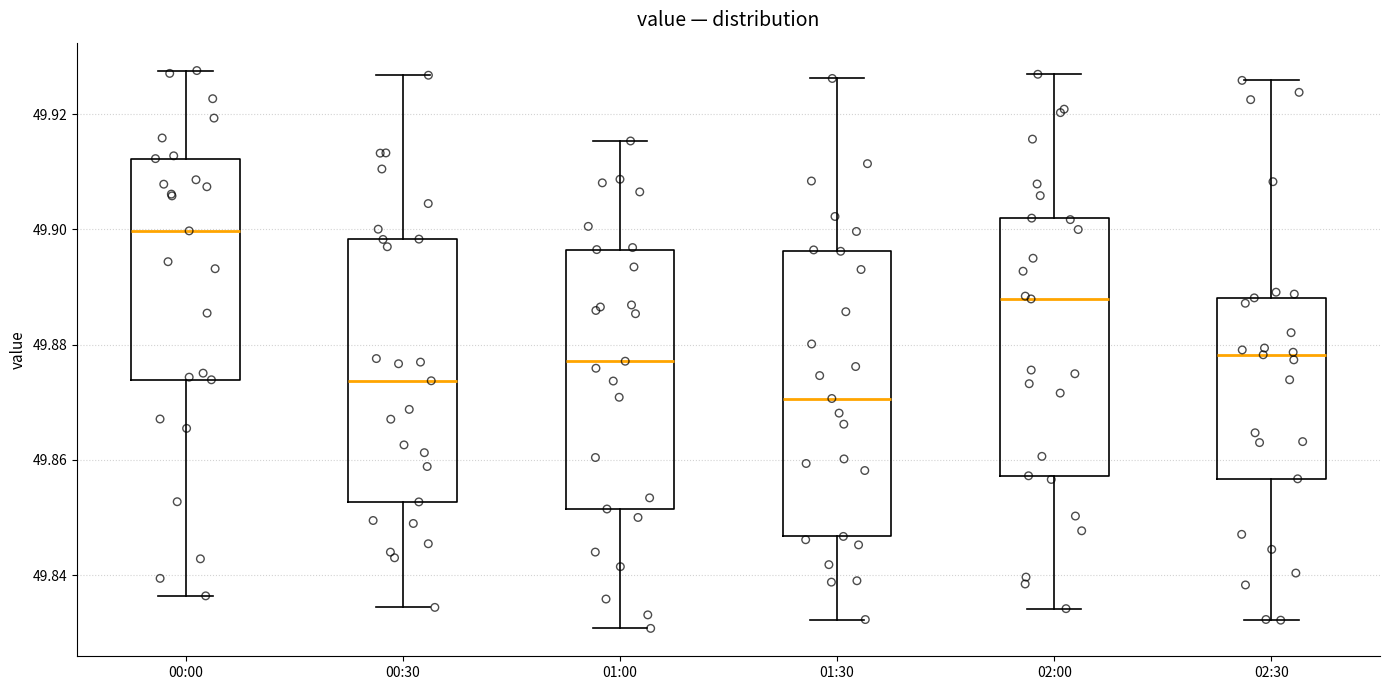

Where is the upper edge of the box for 01:00 on the y-axis? The values are not printed on the chart, so give them approximately, as read against the axis.

49.896